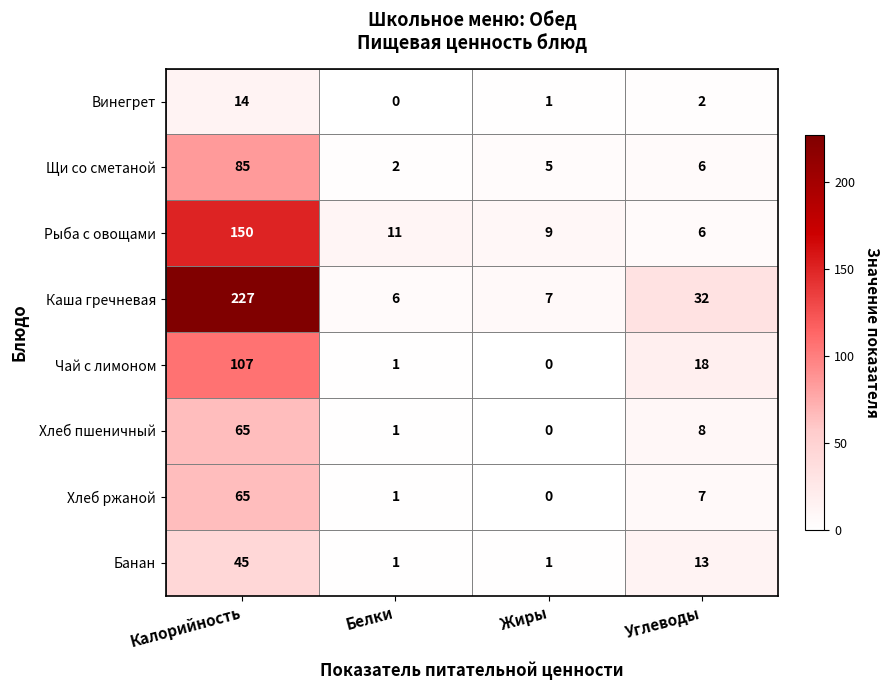

What is the sum of the Чай с лимоном values at Углеводы and Белки?

19